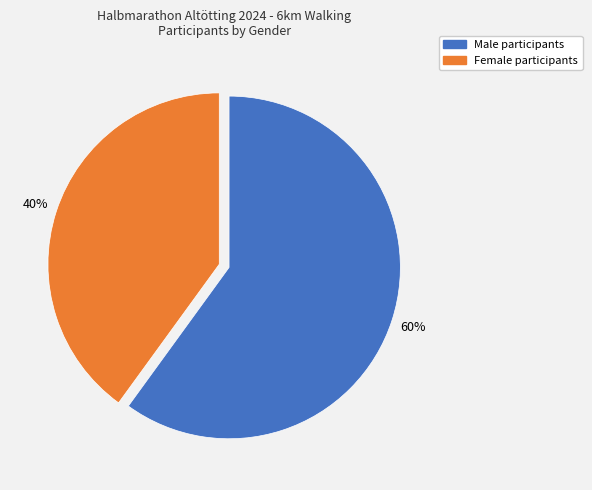

Is there a majority slice in this chart?

Yes